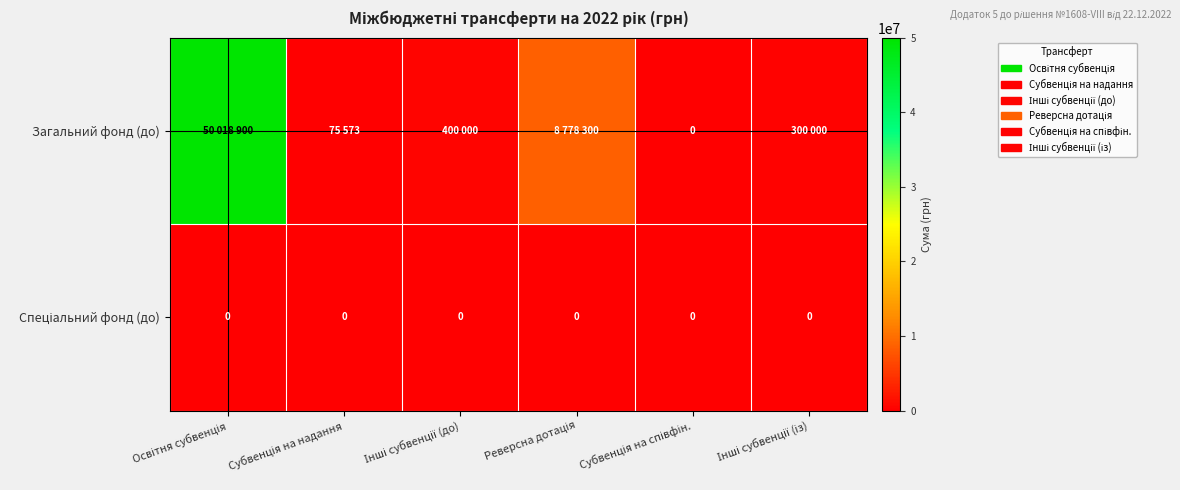

The Загальний фонд (до) series shows -21485348 at Субвенція на співфін.. True or false?

False